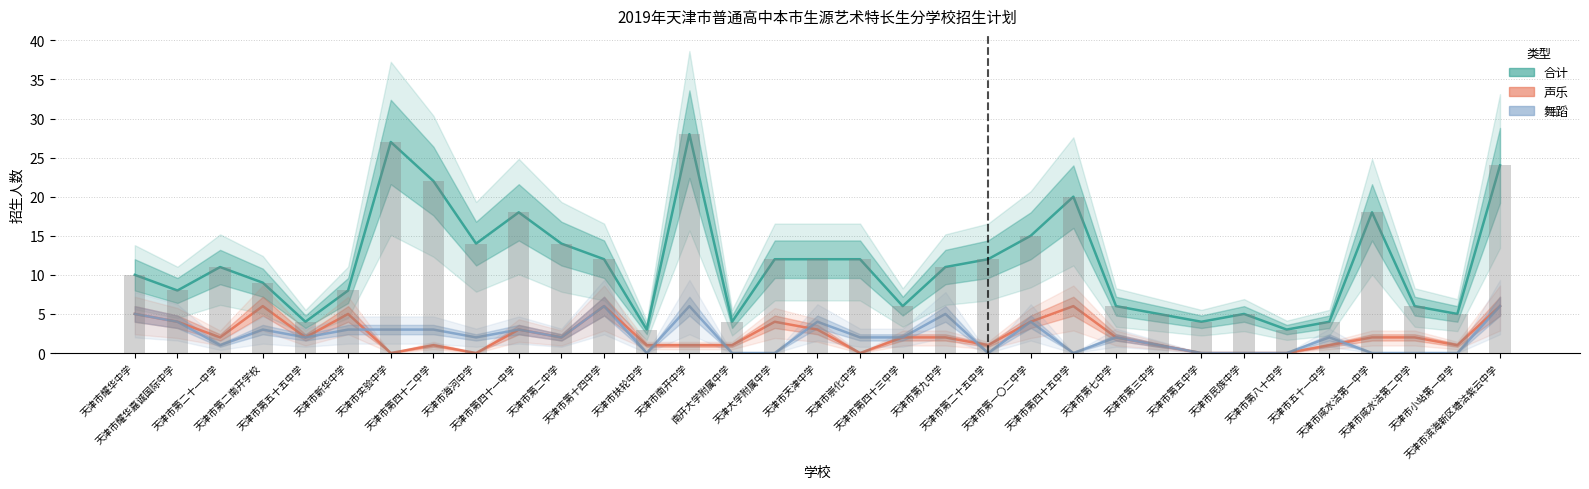

What is the label of the 7th bar from the right?

天津市民族中学